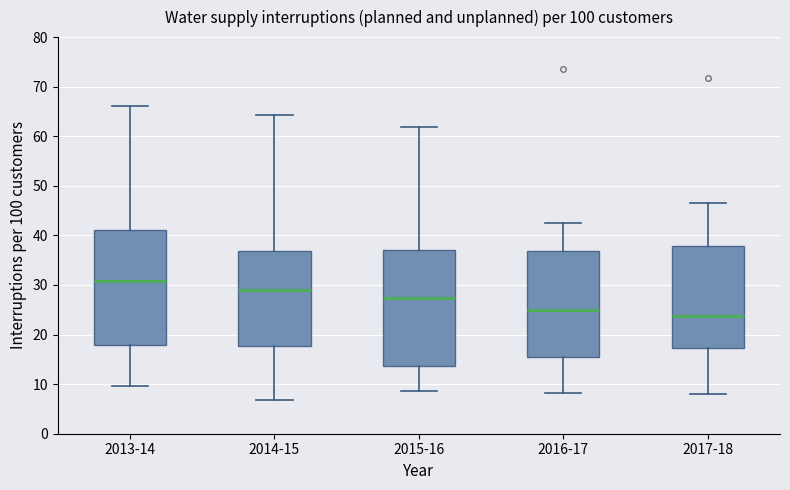

Where does the median line of the box for 2014-15 sit on the y-axis? The values are not printed on the chart, so give them approximately, as read against the axis.

29